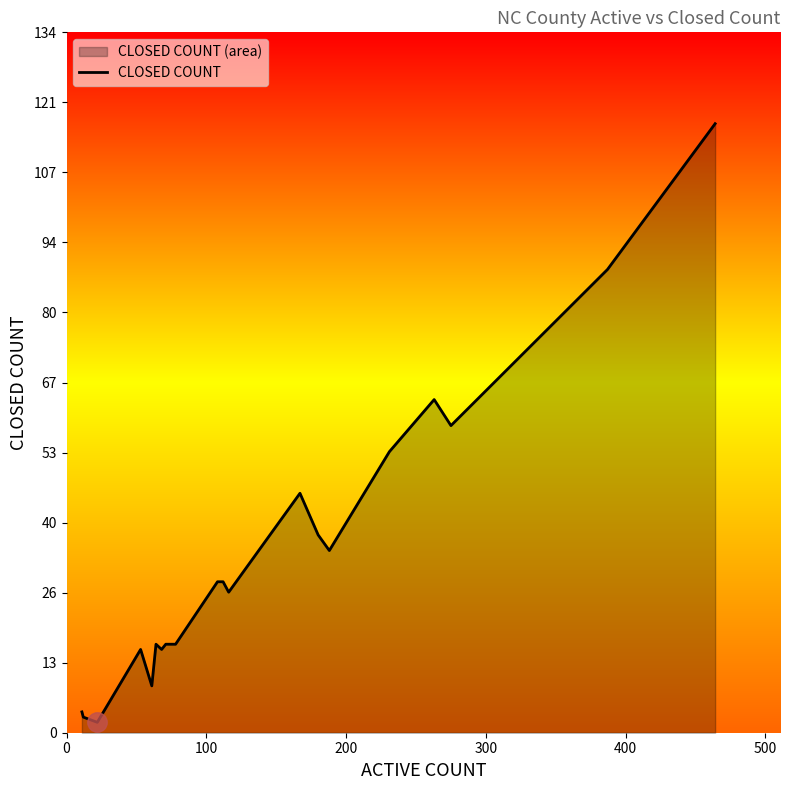

What is the greatest value displayed?

117